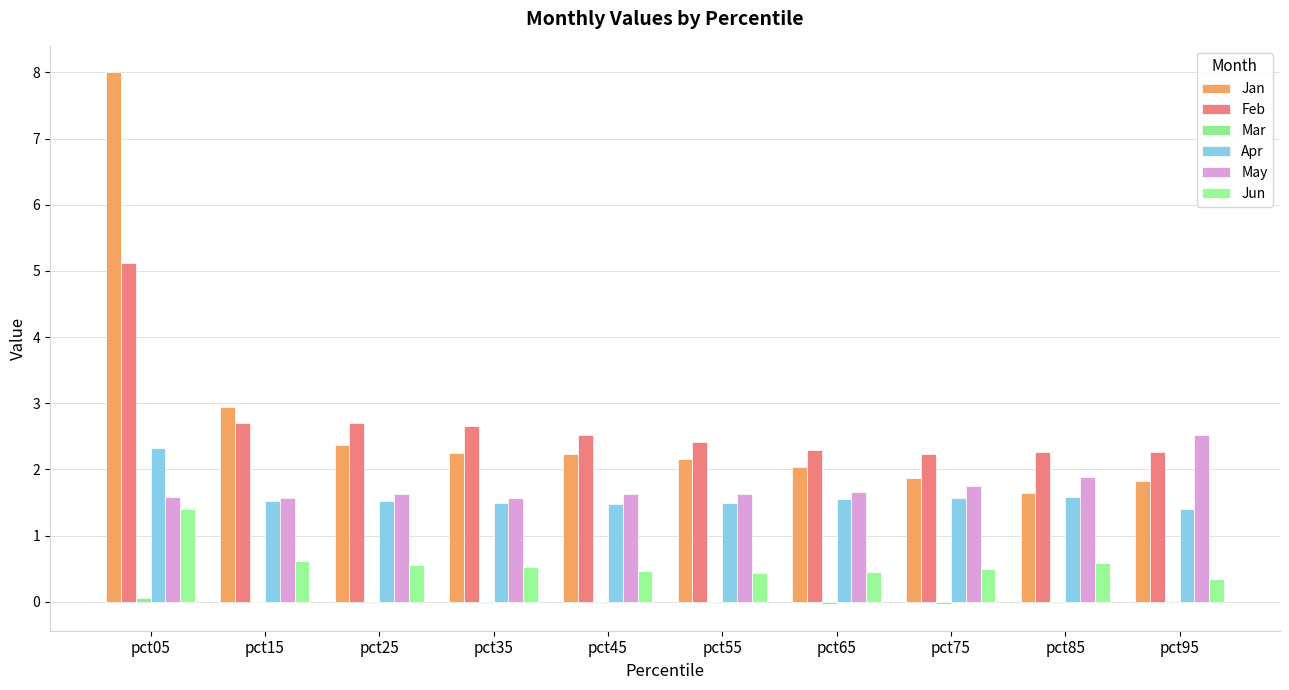

Does the chart contain stacked bars?

No